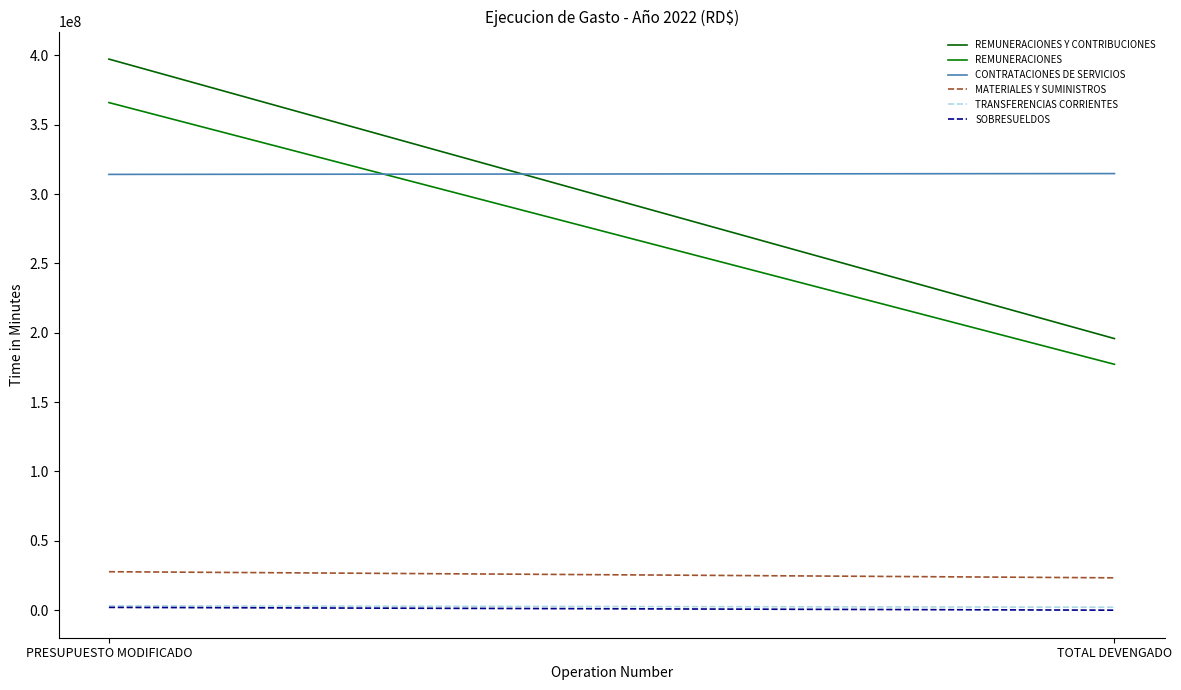

Which category has the lowest value in the CONTRATACIONES DE SERVICIOS series?

PRESUPUESTO MODIFICADO